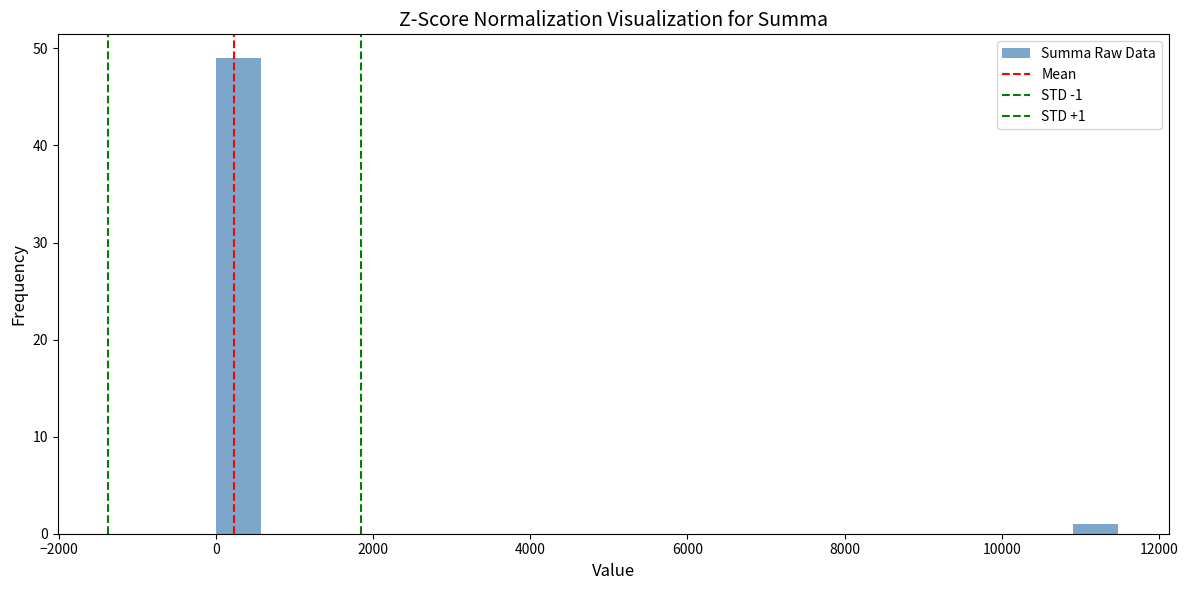

Read against the x-axis, roughly where is the centre of the tallest bar?

200